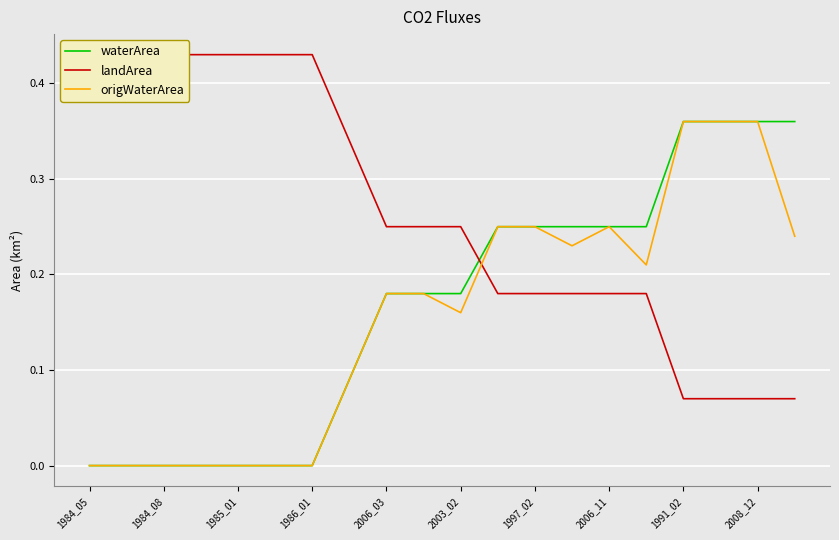

The value of waterArea at 1984_05 is -0.2. True or false?

False